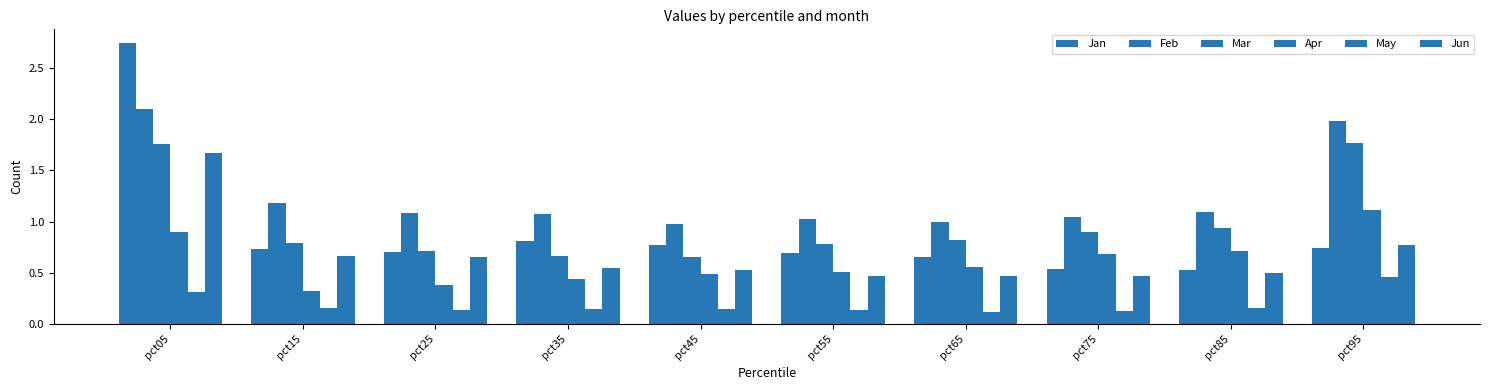

Are the bars grouped side by side (vs. stacked)?

Yes